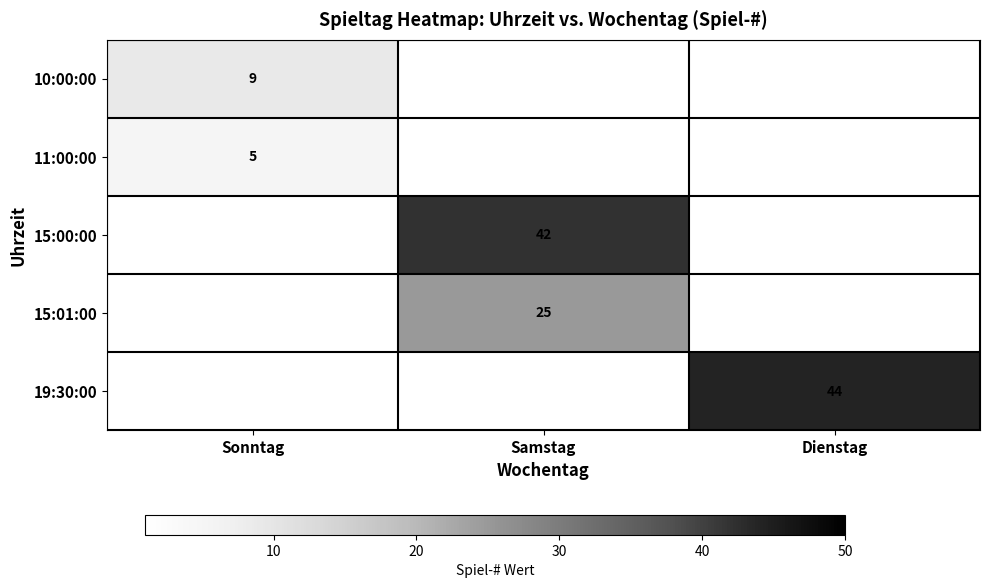

Is it true that 10:00:00 equals 9 at Sonntag?

True